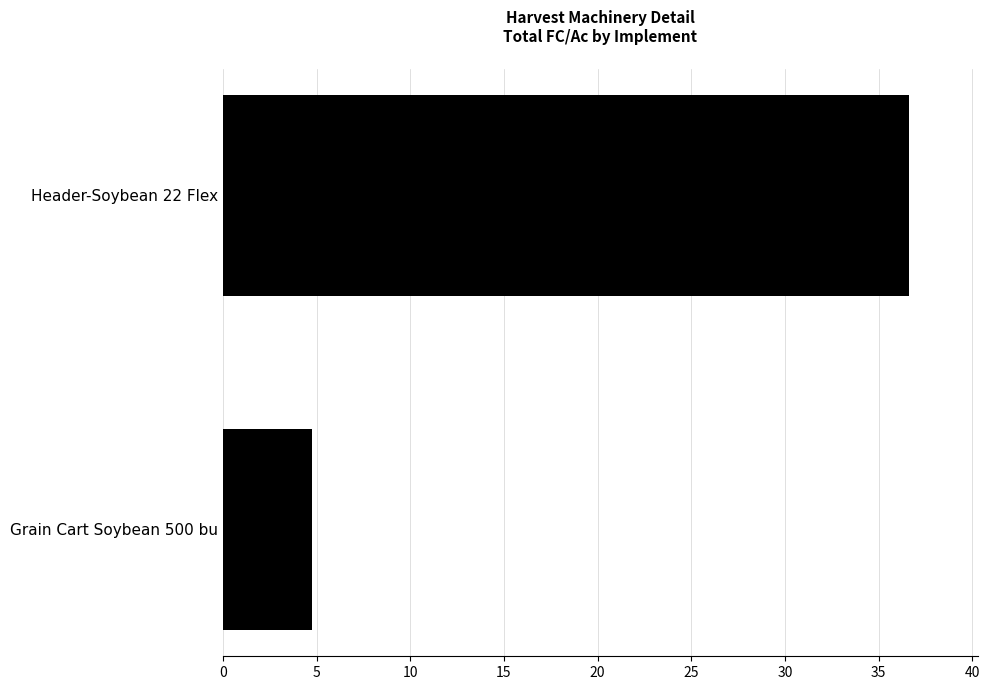

Does the chart contain stacked bars?

No